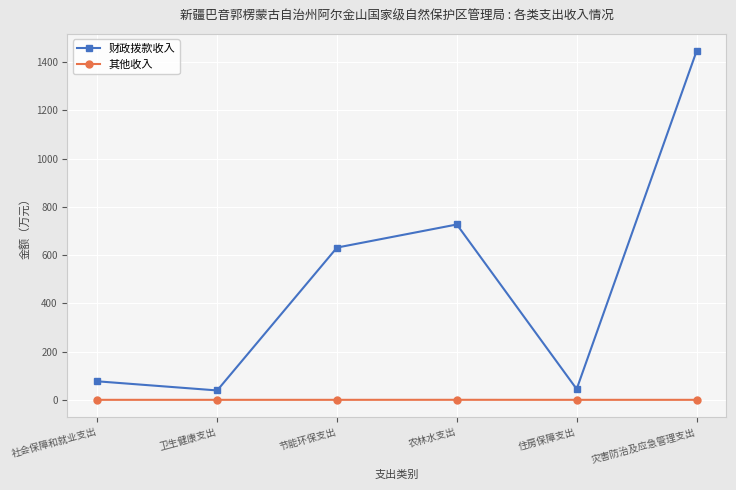

What is the label of the 3rd point from the left?

节能环保支出